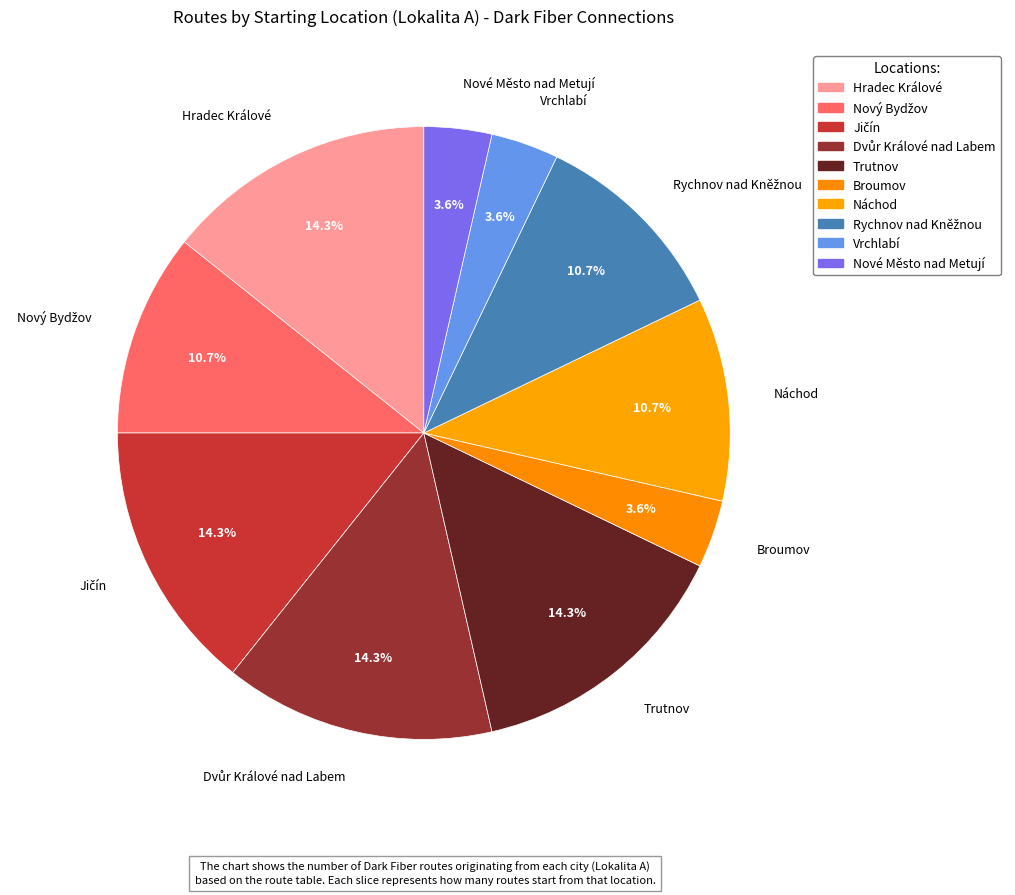

Does Dvůr Králové nad Labem represent more than half of the total?

No